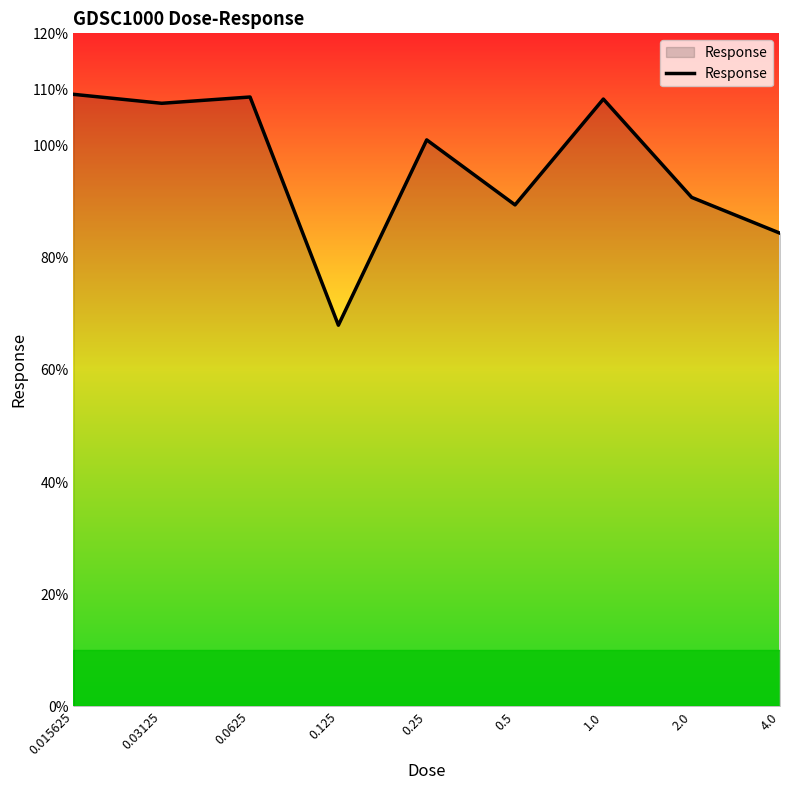

What is the greatest value displayed?

109.1